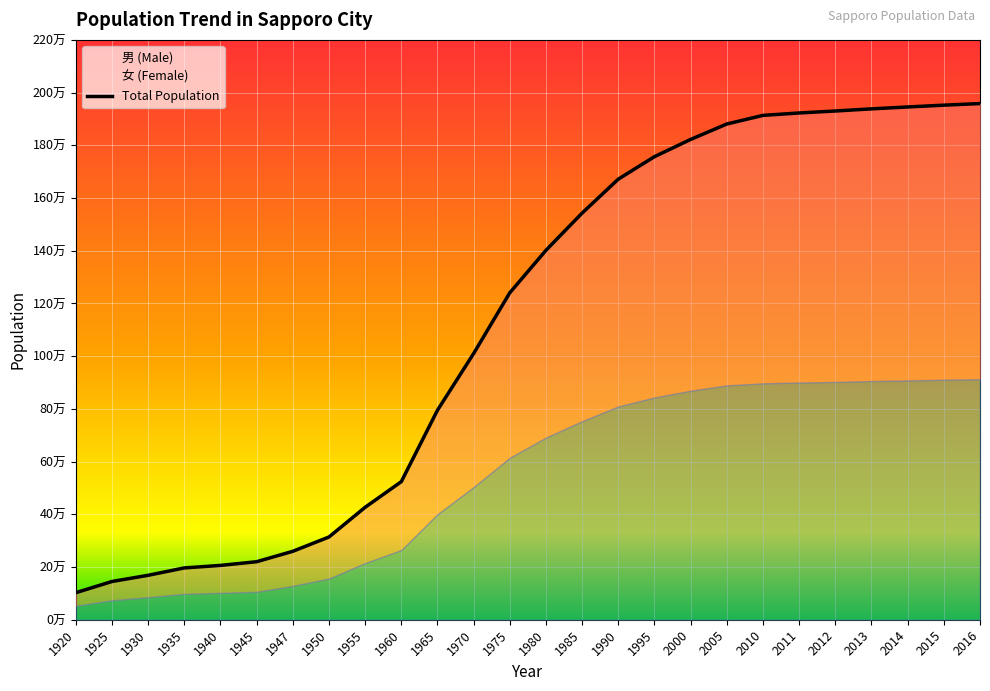

List the labels in order of value, largest first.

2016, 2015, 2014, 2013, 2012, 2011, 2010, 2005, 2000, 1995, 1990, 1985, 1980, 1975, 1970, 1965, 1960, 1955, 1950, 1947, 1945, 1940, 1935, 1930, 1925, 1920